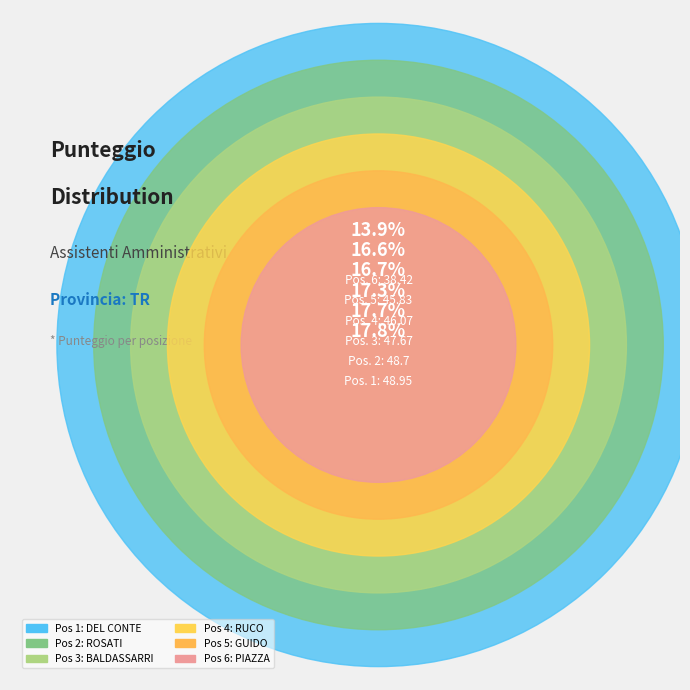

What is the ratio of the value at 6 to the value at 5?

0.8